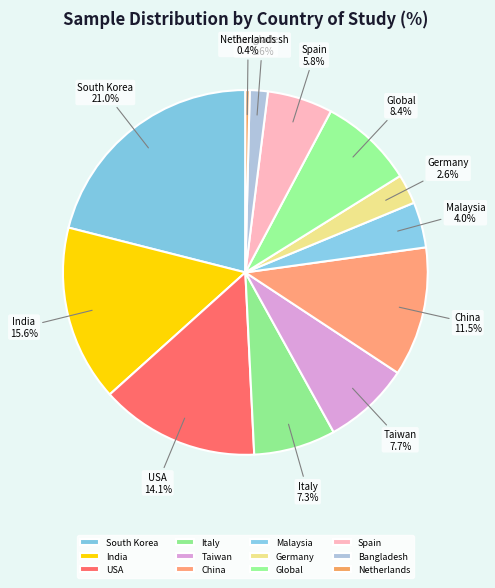

To the nearest percent, what portion does Global represent?

8%